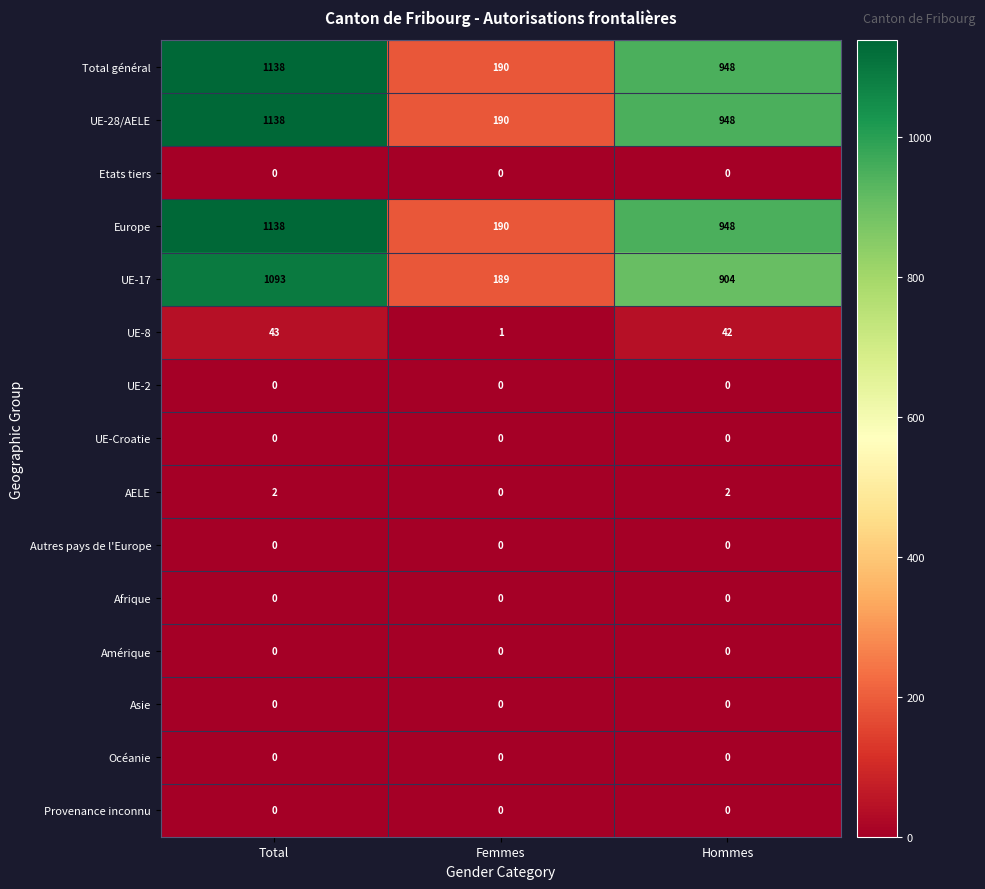

Is the value of UE-28/AELE at Hommes greater than the value of Etats tiers at Total?

Yes